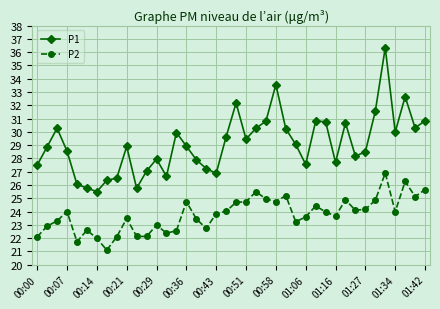

Which series has the widest spread of values?

P1